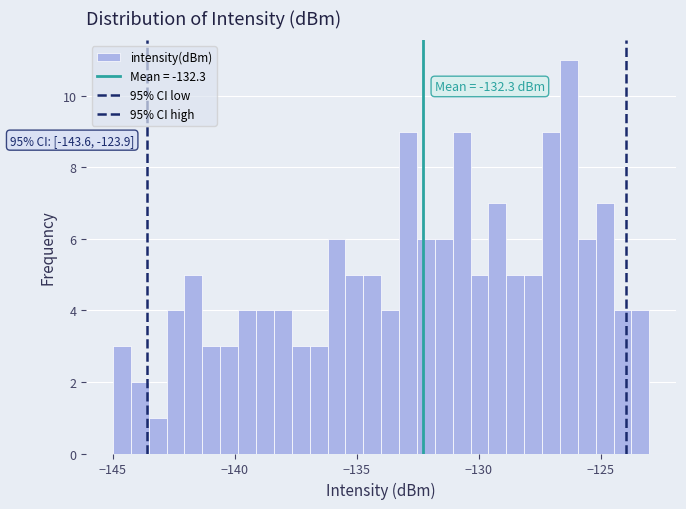

Read against the x-axis, roughly where is the centre of the tallest bar?

-126.5